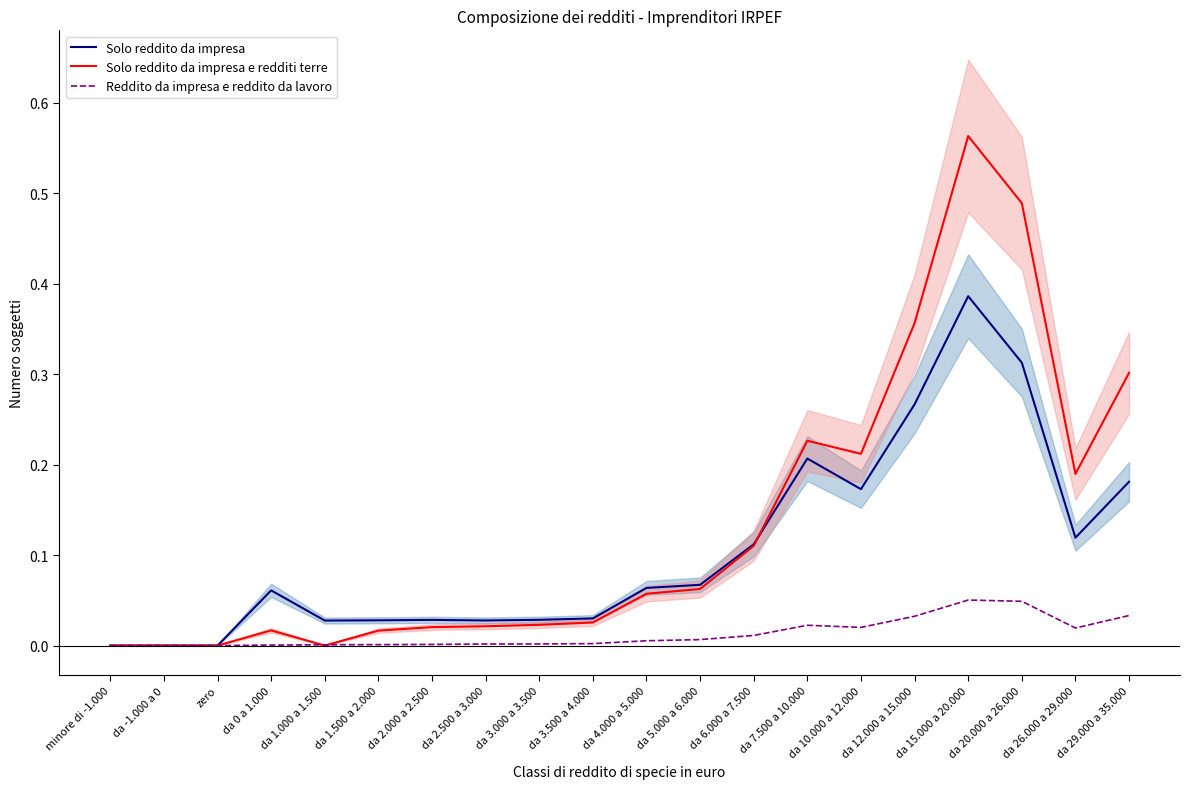

Between zero and da 3.500 a 4.000, which series saw the biggest shift?

Solo reddito da impresa